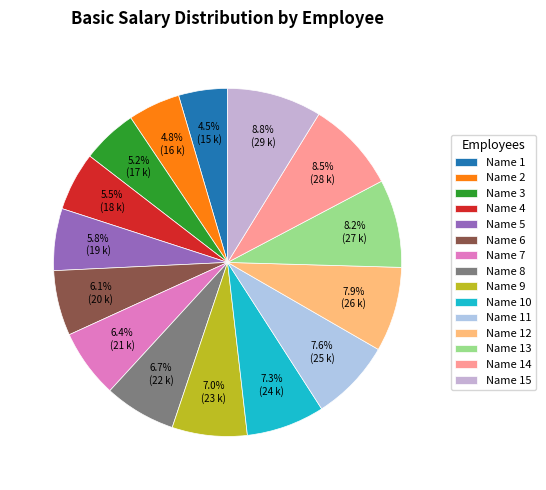

What is the smallest slice in the pie chart?

Name 1